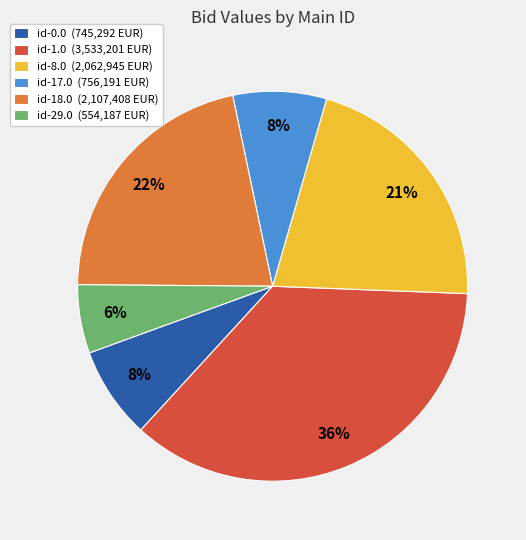

Do id-29.0 (554,187 EUR) and id-0.0 (745,292 EUR) together represent more than half of the pie?

No